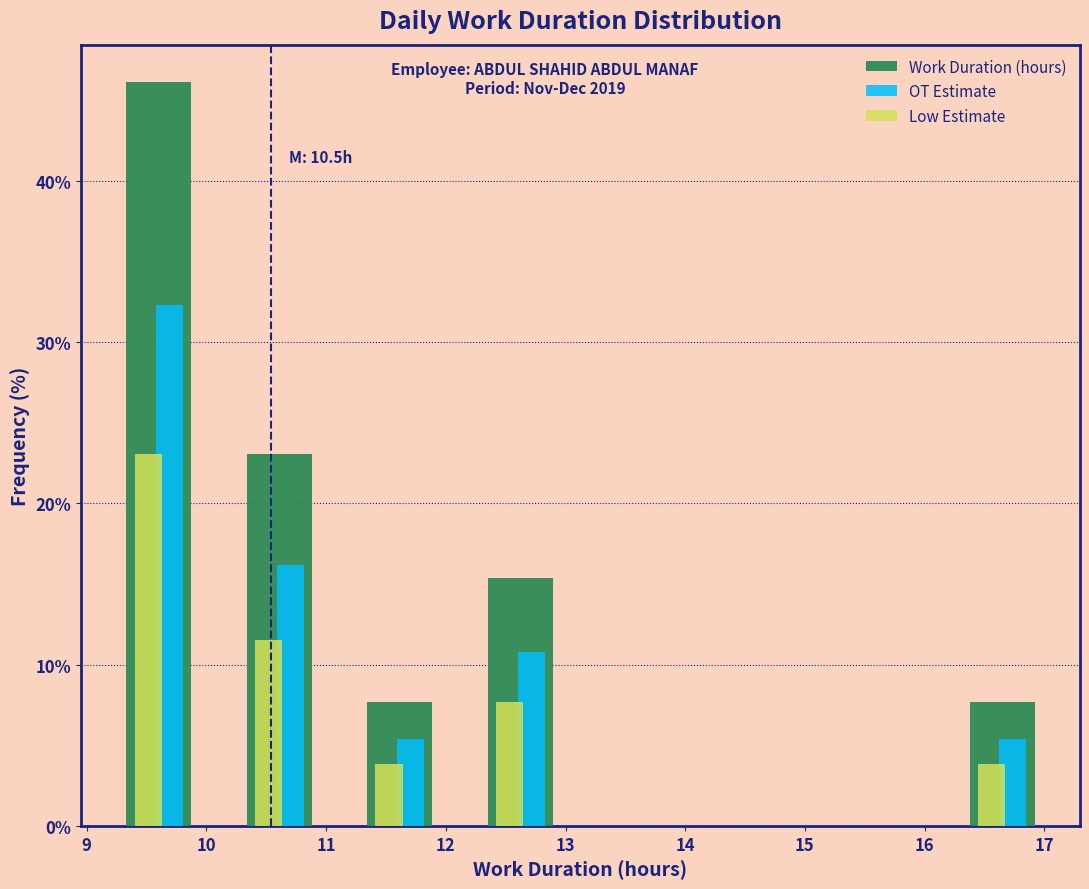

In the OT Estimate series, which range on the x-axis has the tallest bar?

9.1 to 10.1